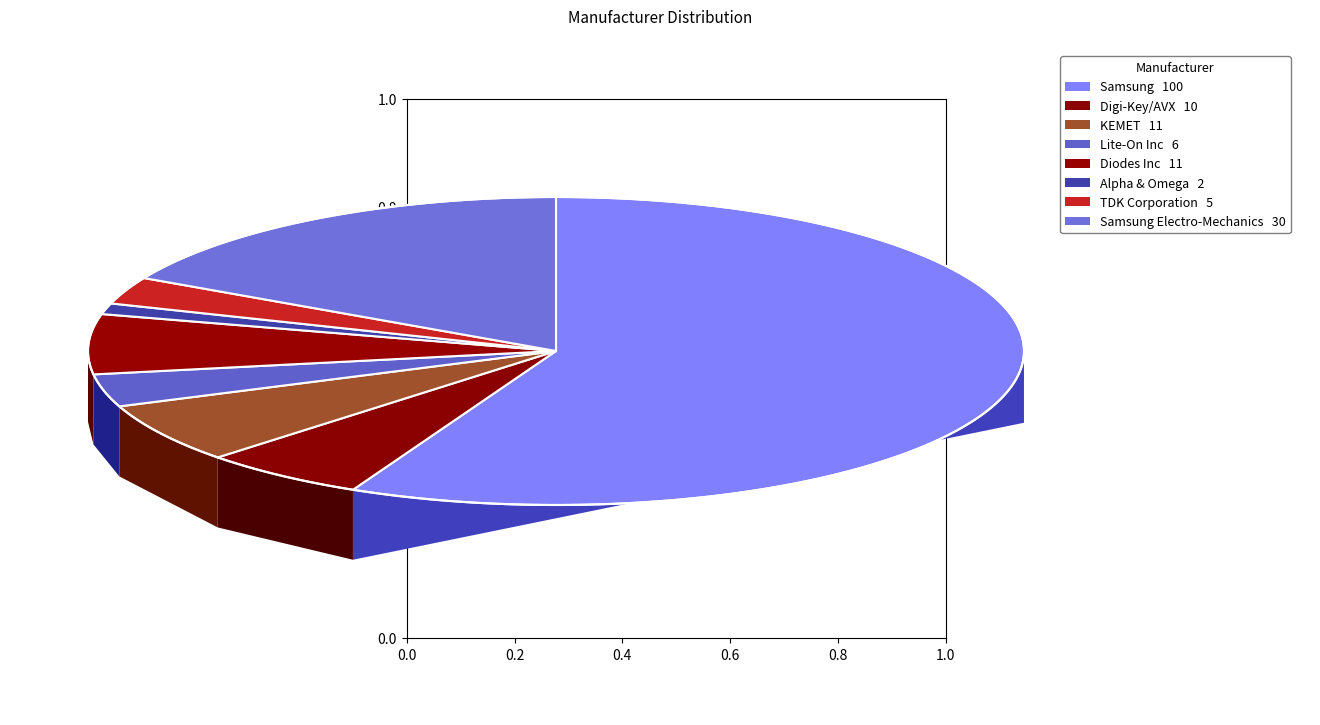

What is the largest slice in the pie chart?

Samsung